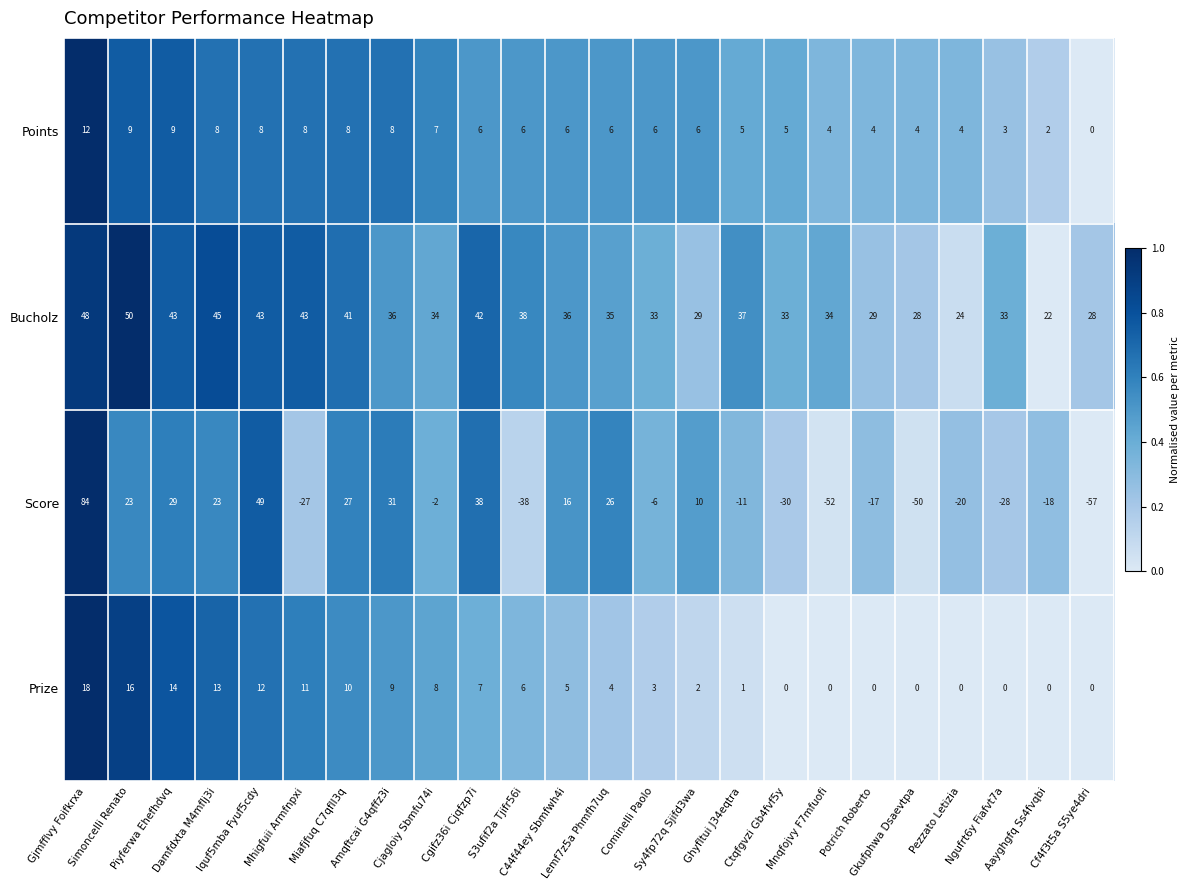

What is the maximum value shown in the chart?

84